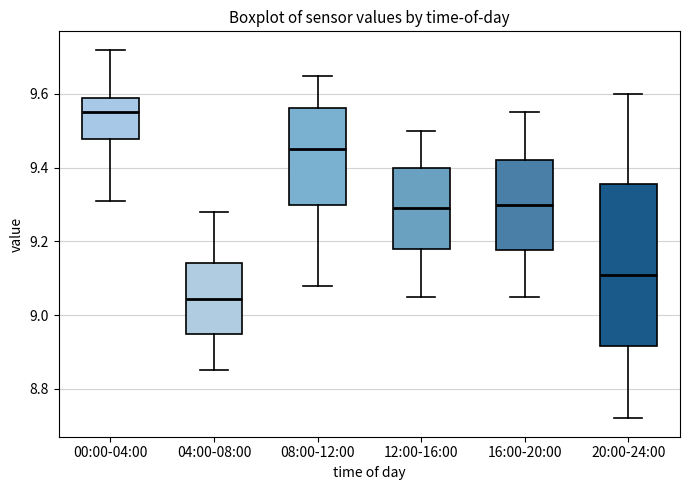

Which box has the lowest median line?

04:00-08:00